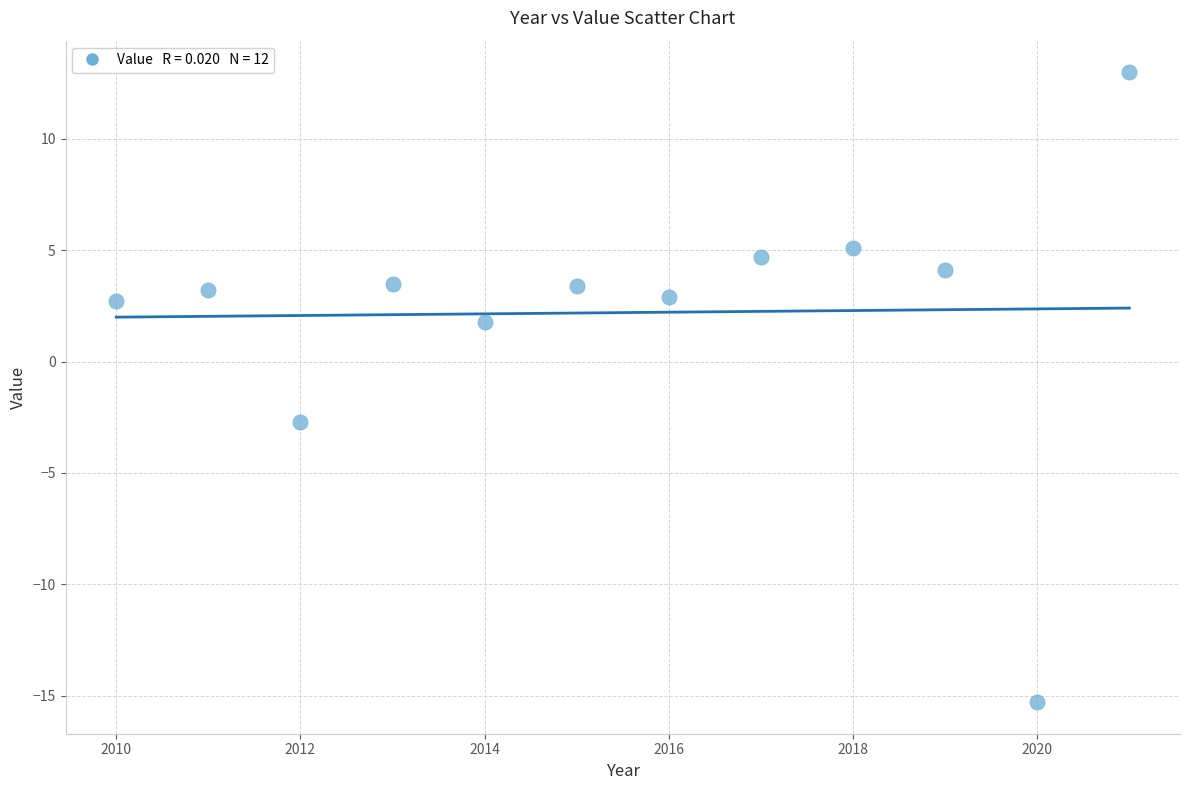

What Y value in the scatter plot is closest to -1?

-2.7